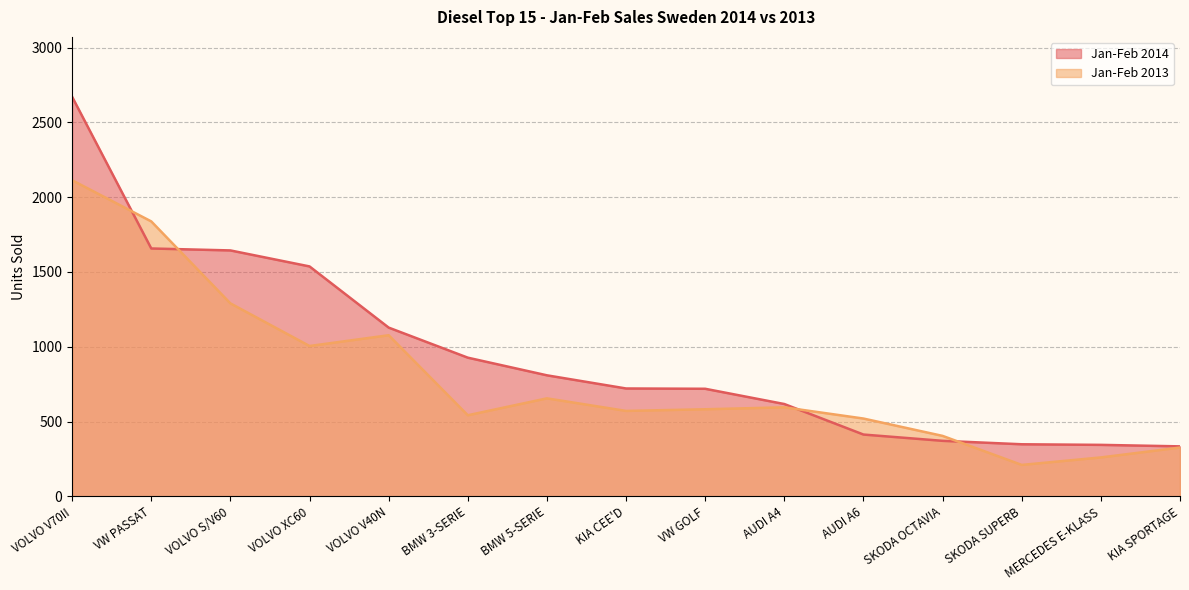

What is the sum of the Jan-Feb 2013 values at KIA SPORTAGE and VW PASSAT?

2164